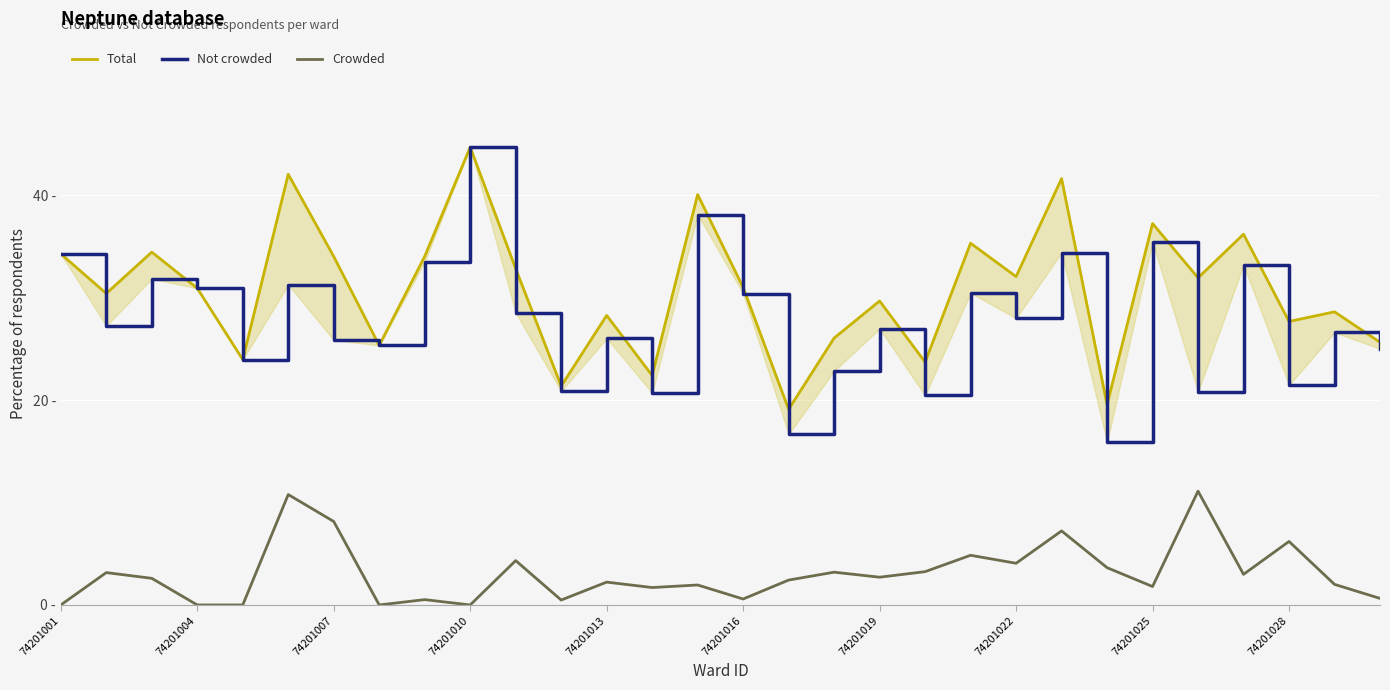

How many values in the Not crowded series exceed 27?

15